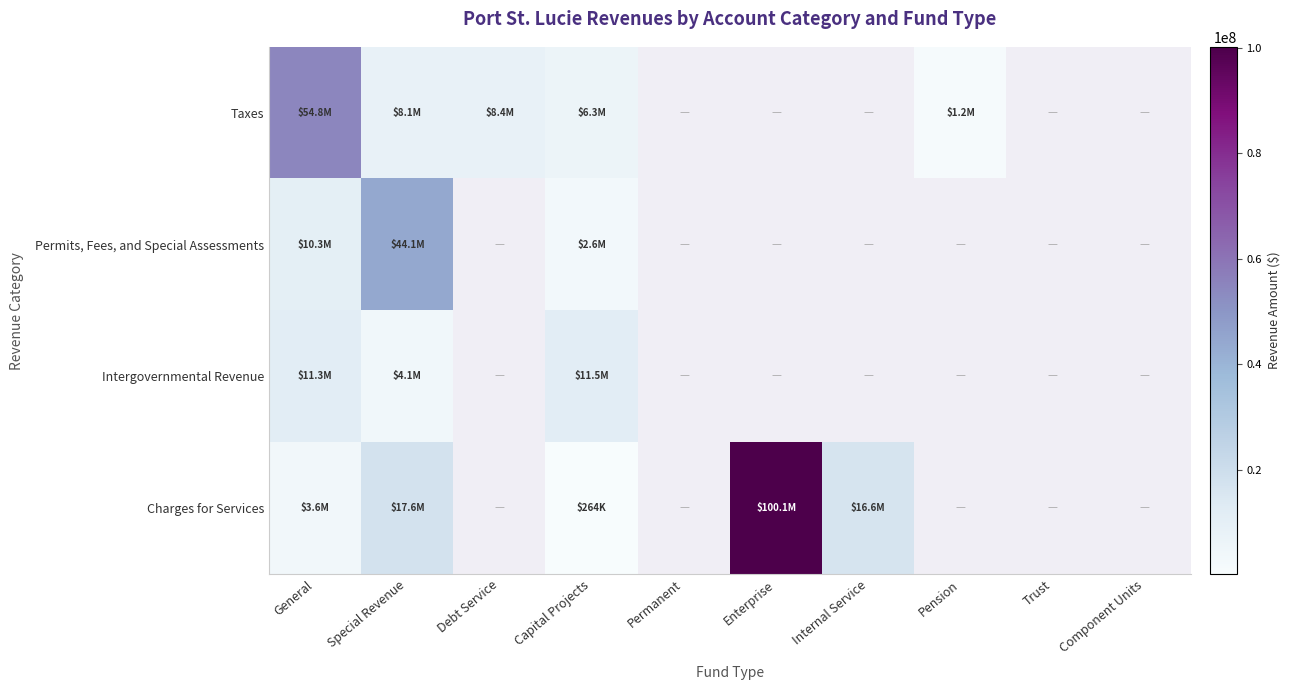

At which label does Intergovernmental Revenue reach its peak?

Capital Projects